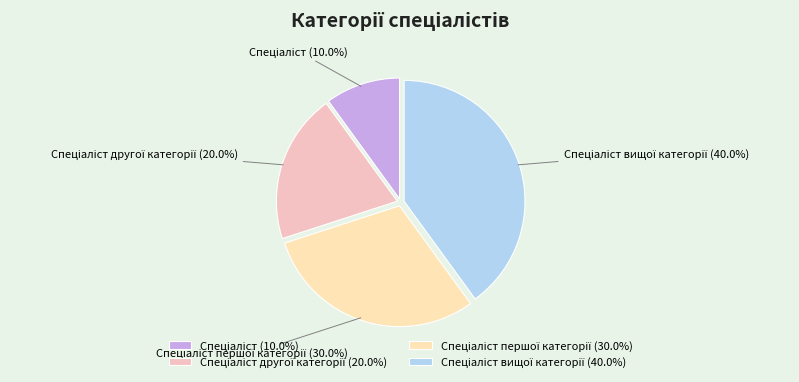

How many slices are in this pie chart?

4